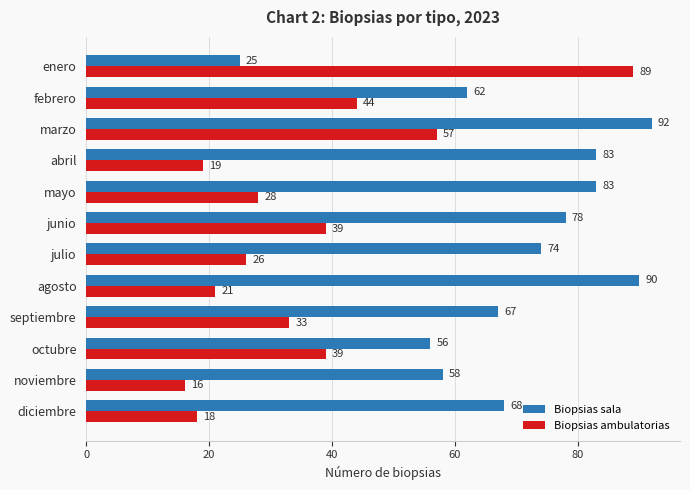

At which category does the chart reach its peak across all series?

marzo